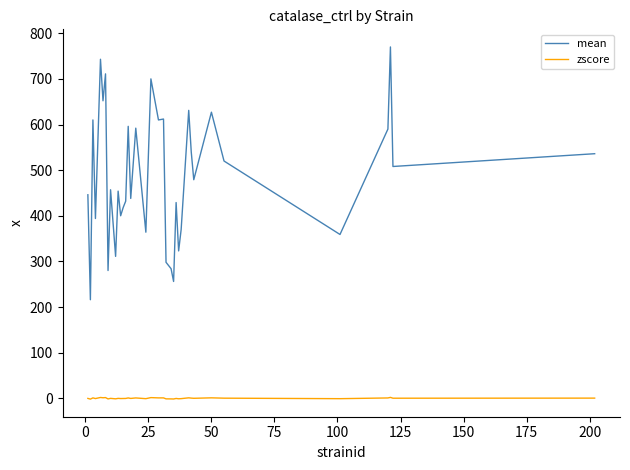

True or false: mean has more than 1 points higher than both neighbors.

True